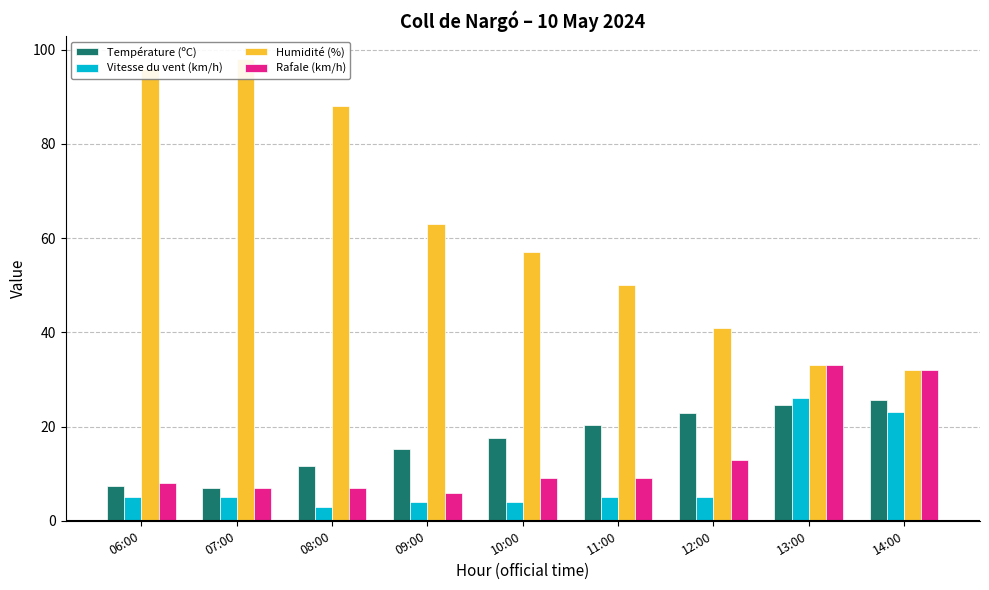

The Humidité (%) series shows 44.1 at 08:00. True or false?

False